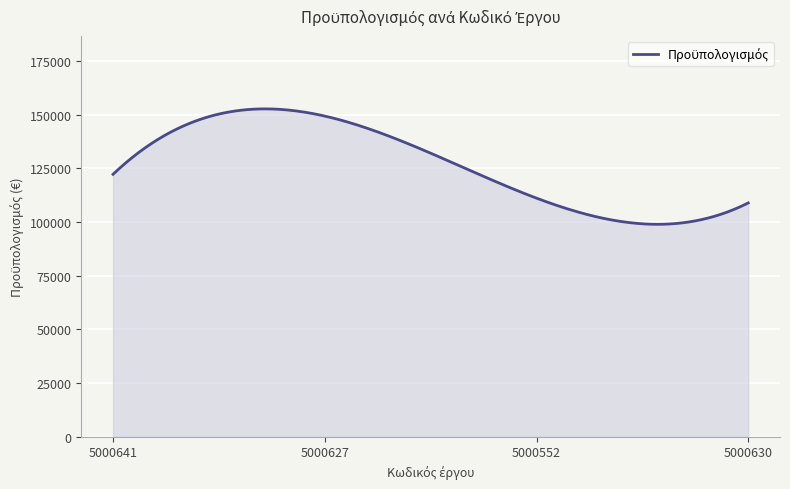

What is the difference between the maximum and minimum values?

53775.6